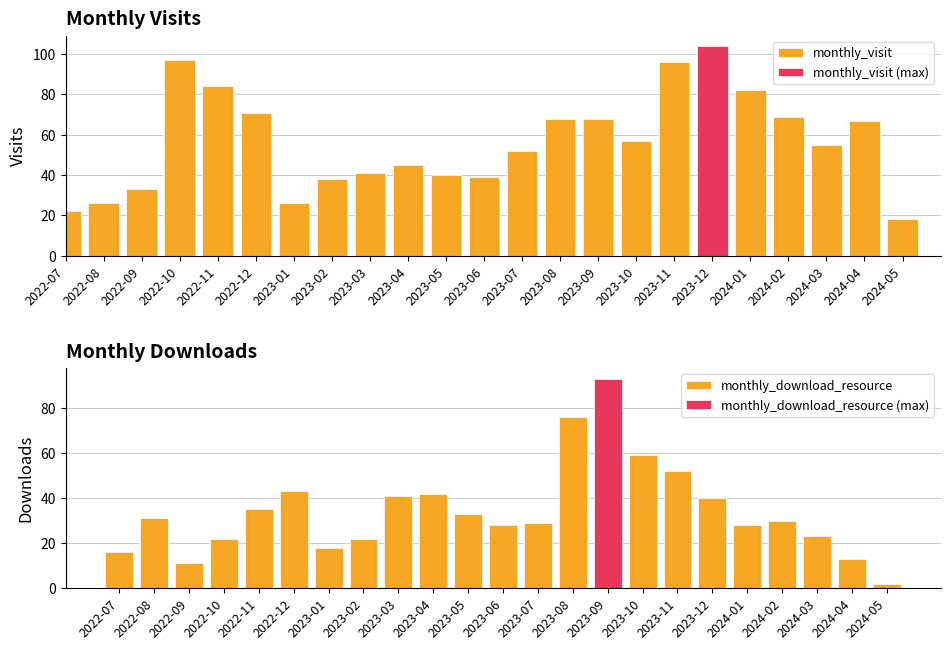

Where is monthly_visit nearest to the value 61?

2023-10